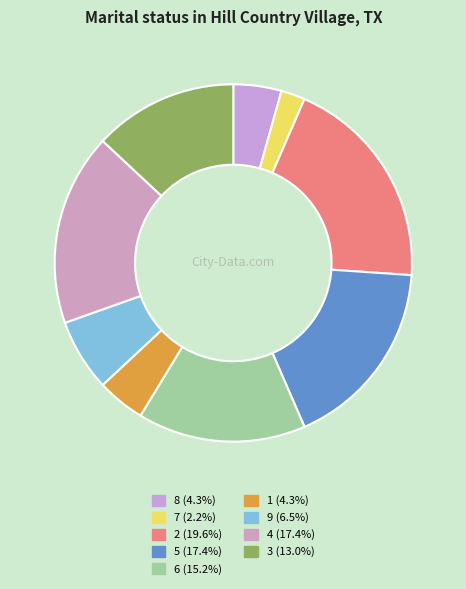

Approximately how many times larger is the value at 5 compared to 9?

2.7